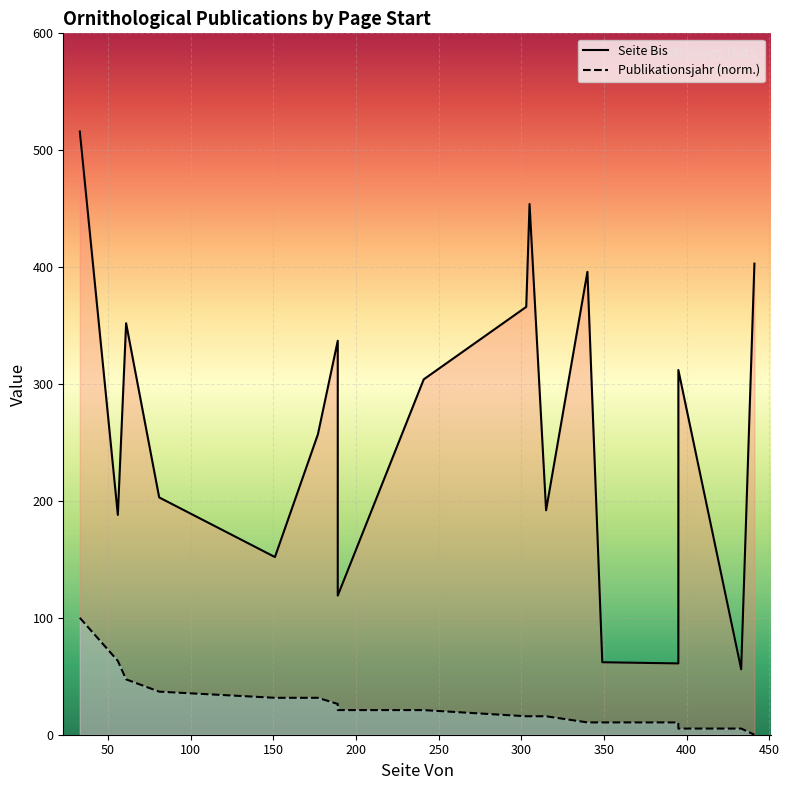

At which label does Seite Bis first exceed 304?

33